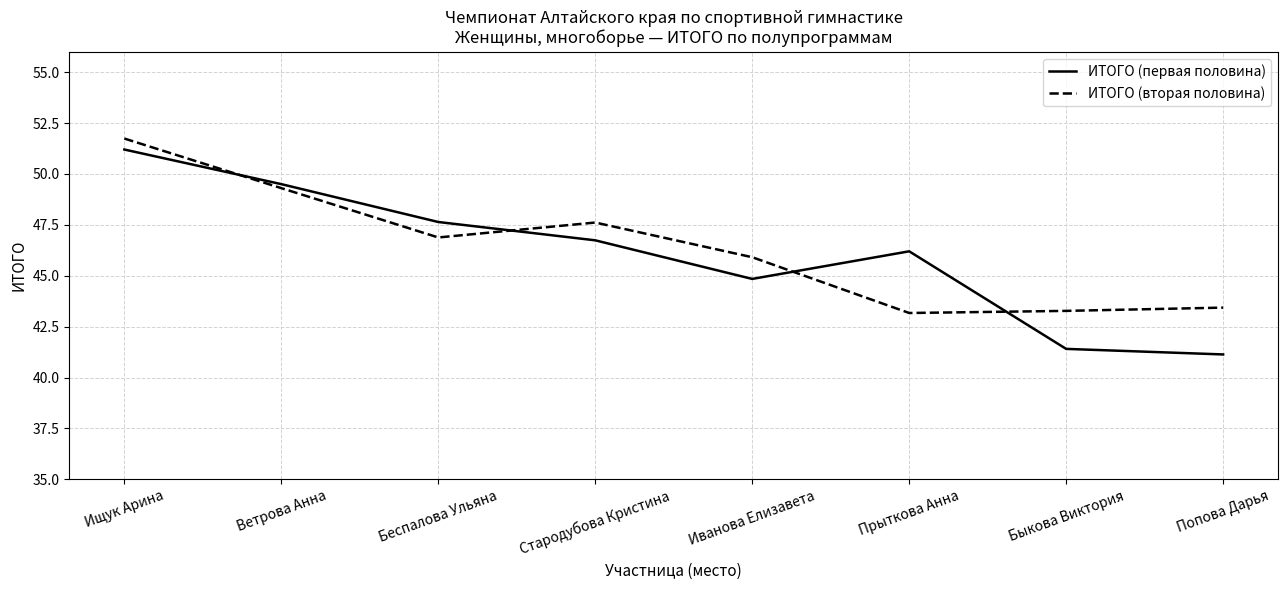

Which series changed the most between Прыткова Анна and Быкова Виктория?

ИТОГО (первая половина)